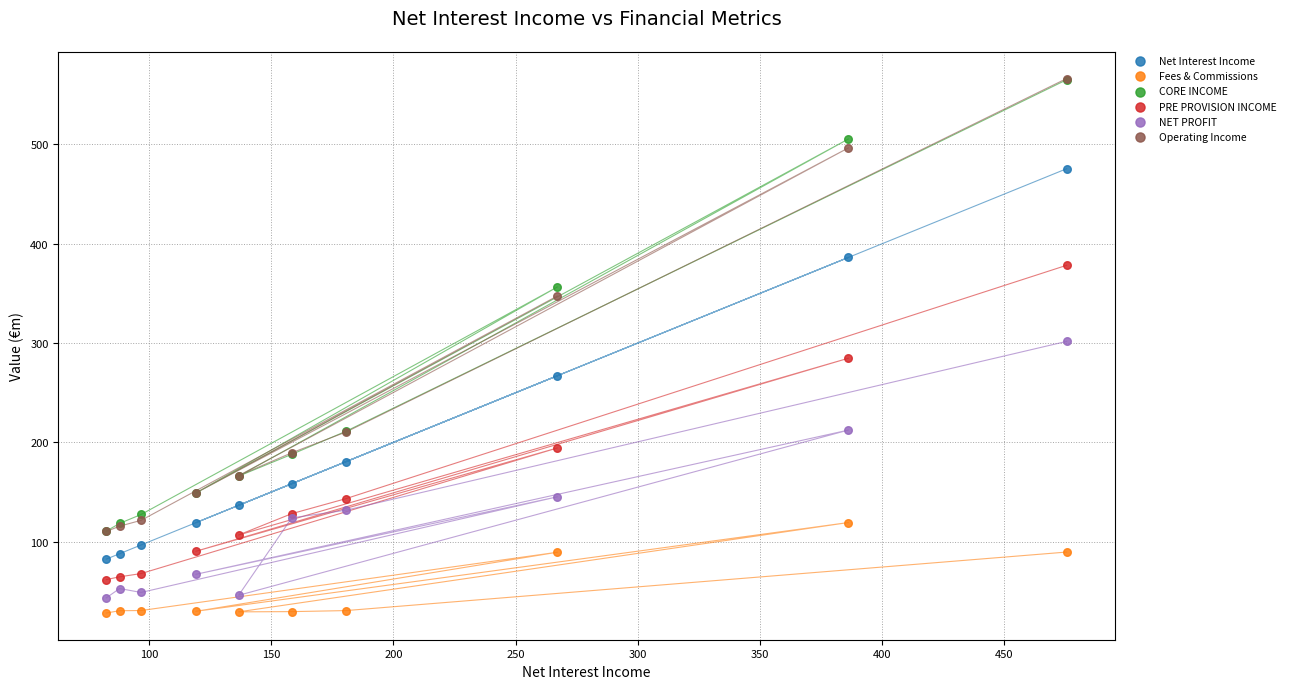

What are all the series names shown in the legend?

Net Interest Income, Fees & Commissions, CORE INCOME, PRE PROVISION INCOME, NET PROFIT, Operating Income